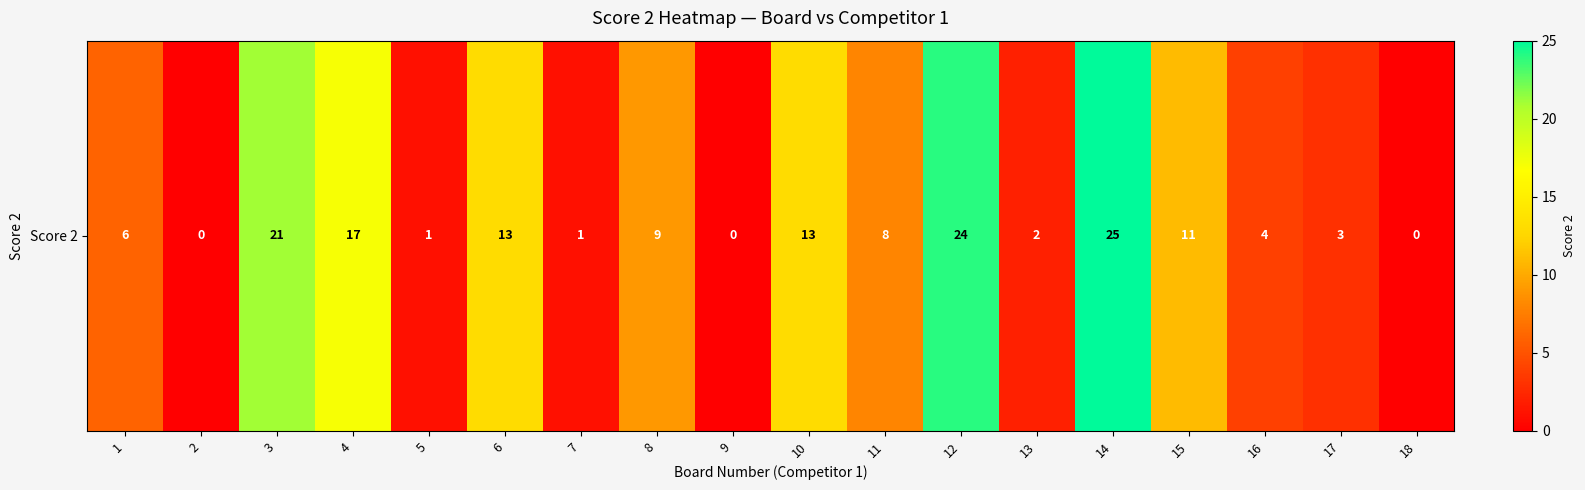

What is the maximum value shown in the chart?

25